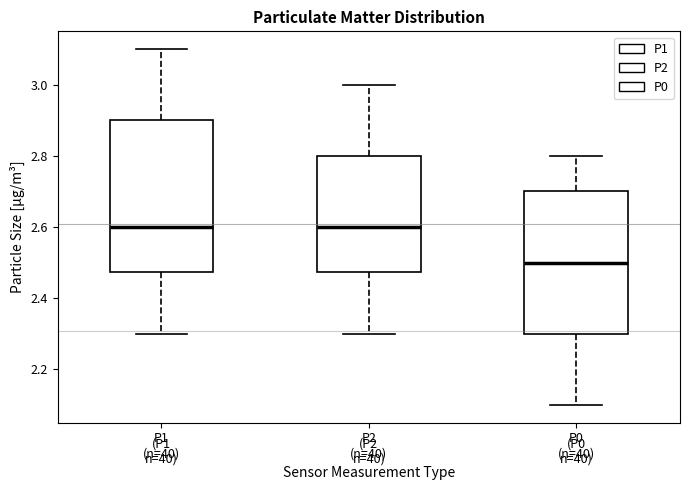

Which box has the lowest median line?

P0 (n=40)